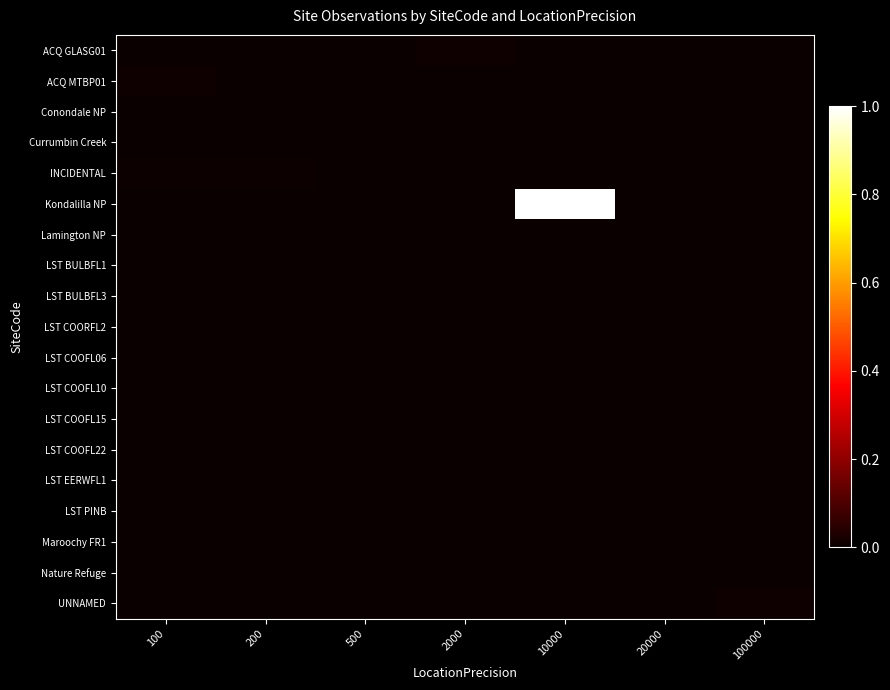

Which series has the largest range (max minus min)?

Kondalilla NP